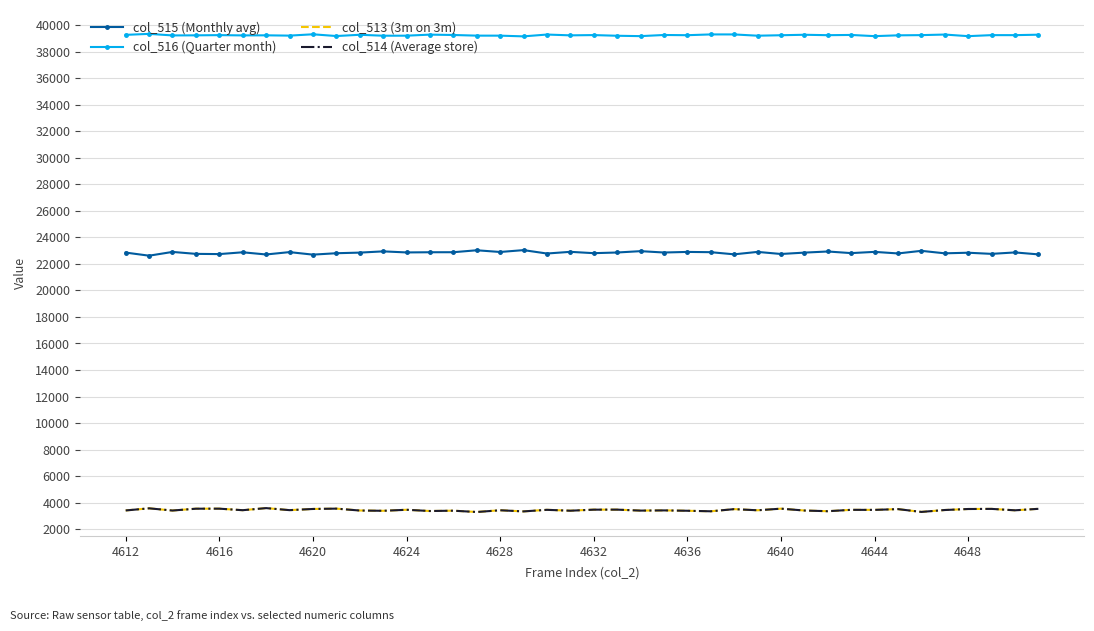

True or false: col_514 (Average store) and col_516 (Quarter month) intersect in this chart.

False